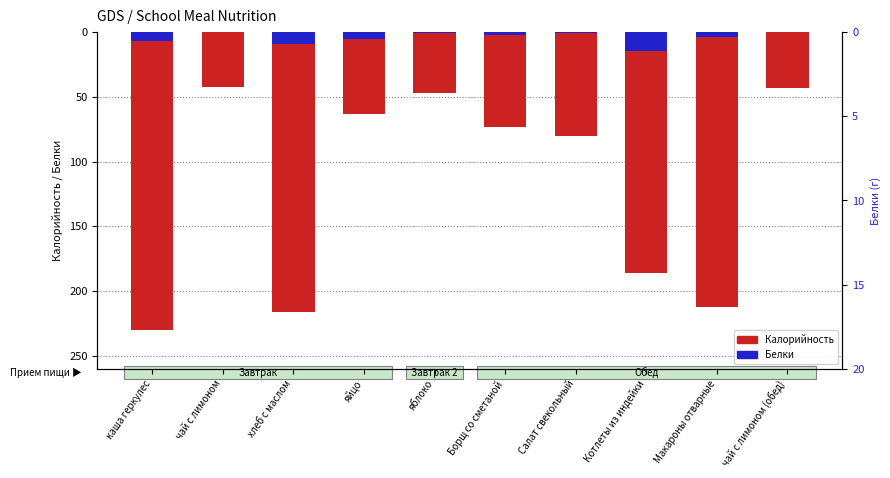

What is the value of the Калорийность bar at the 4th from the left?

-63.0